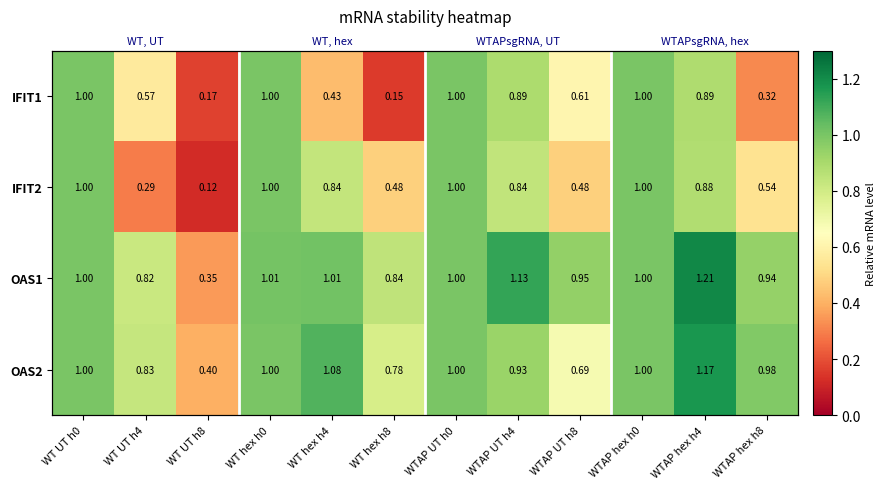

Is the value of IFIT2 at WTAP UT h4 greater than the value of IFIT1 at WTAP UT h4?

No